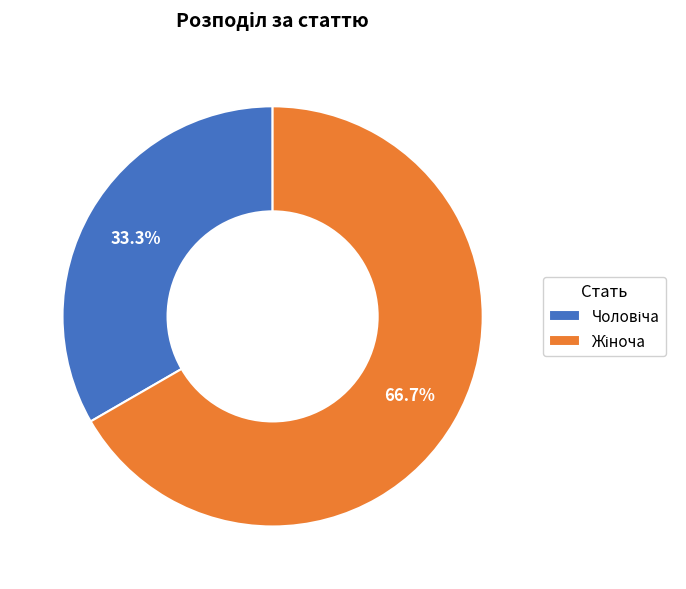

To the nearest percent, what is the difference between the largest and smallest slice percentages?

33%